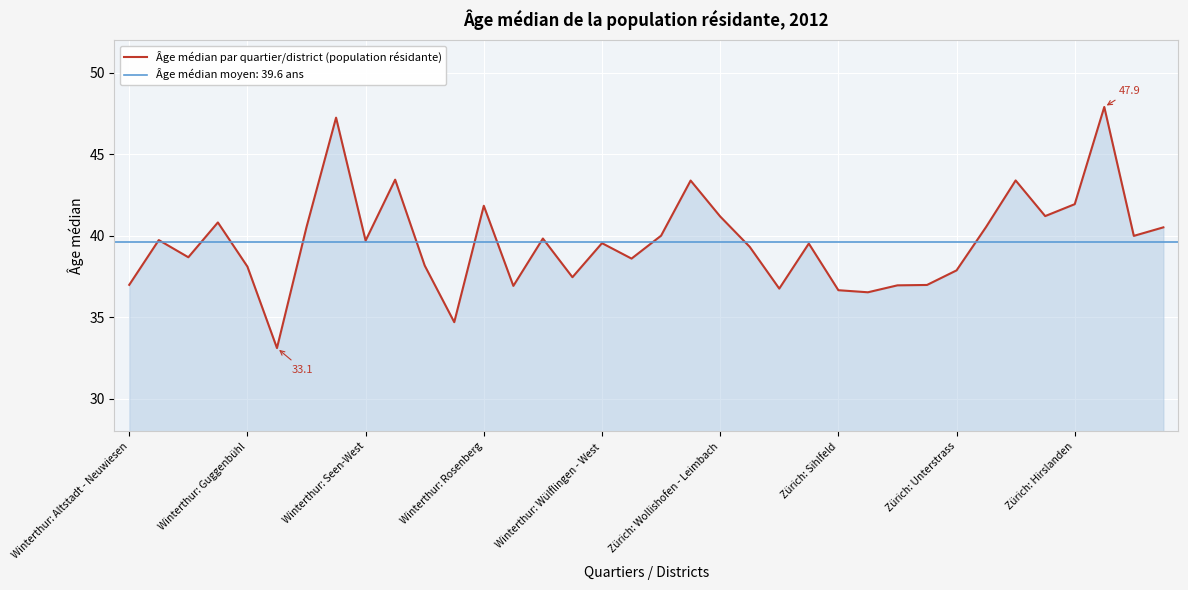

How many interior local peaks (higher than both neighbors) does the data have?

11